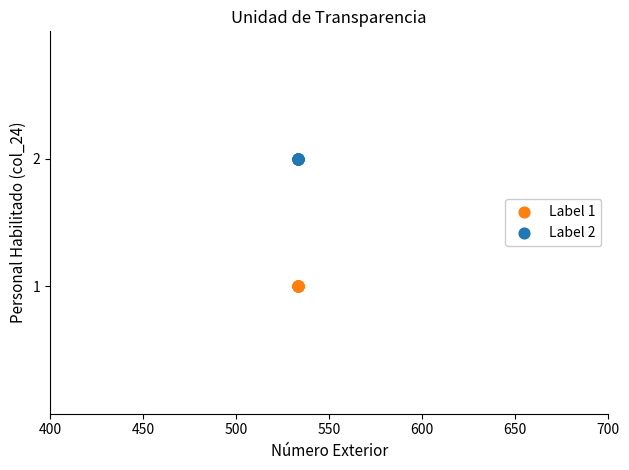

What are all the series names shown in the legend?

Label 1, Label 2